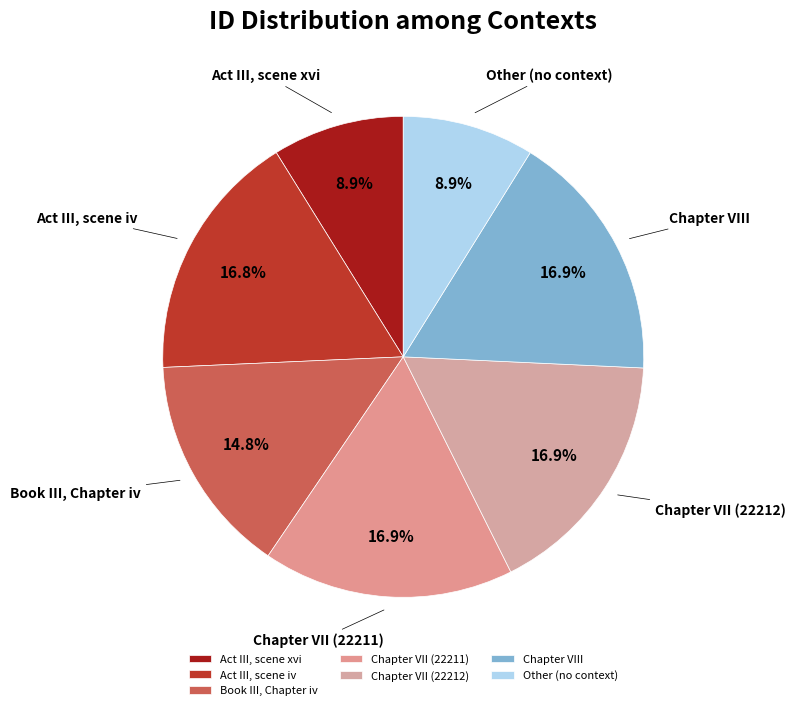

Does Act III, scene iv represent more than half of the total?

No